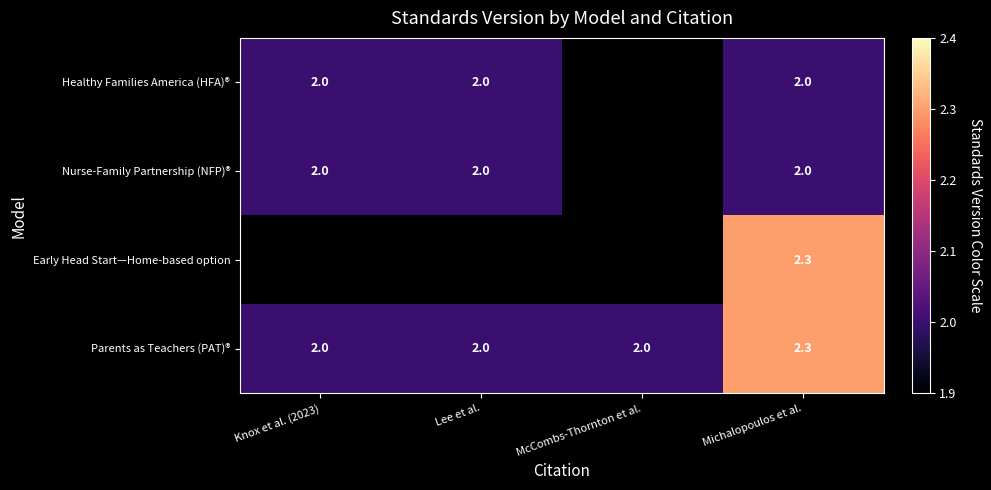

What is the difference between the highest and lowest values at Michalopoulos et al.?

0.3